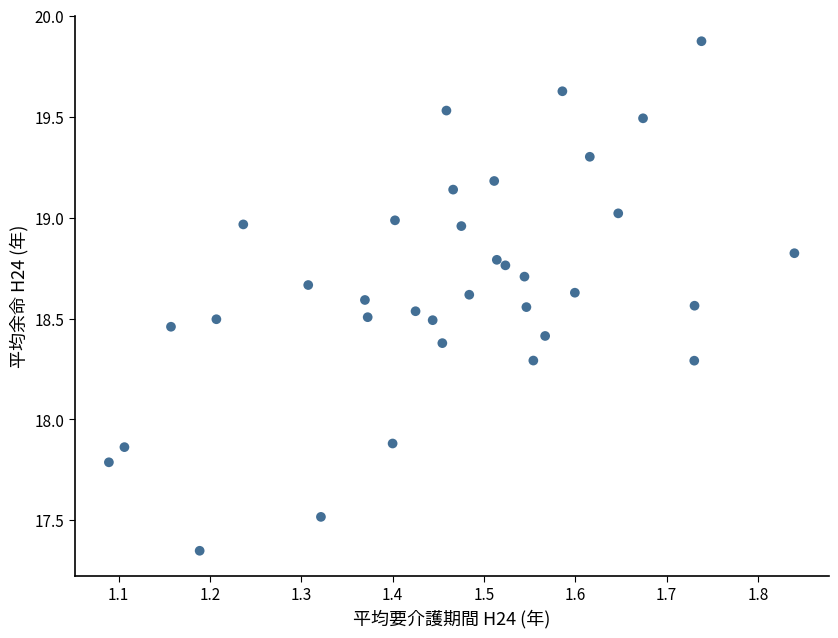

What is the range of X values (max minus min)?

0.8